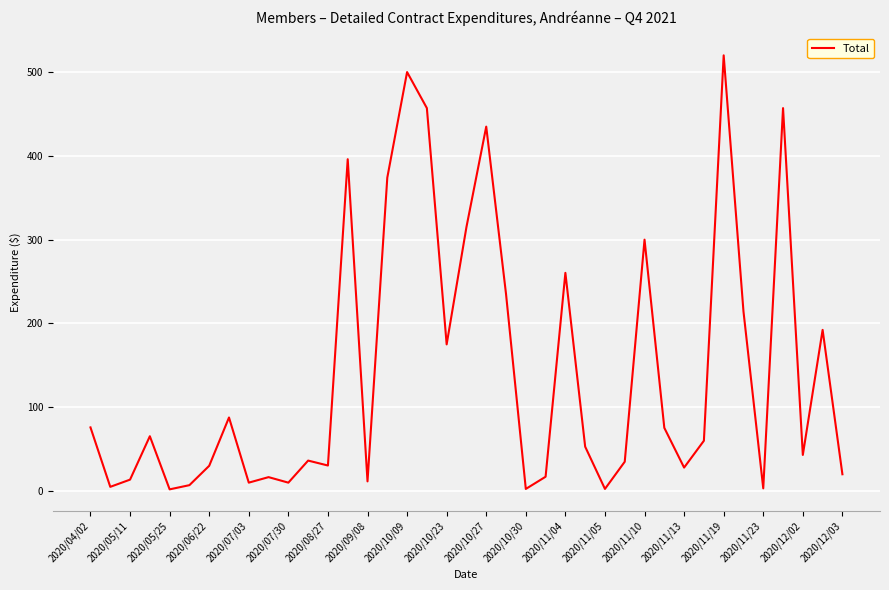

How many lines are shown in the chart?

1